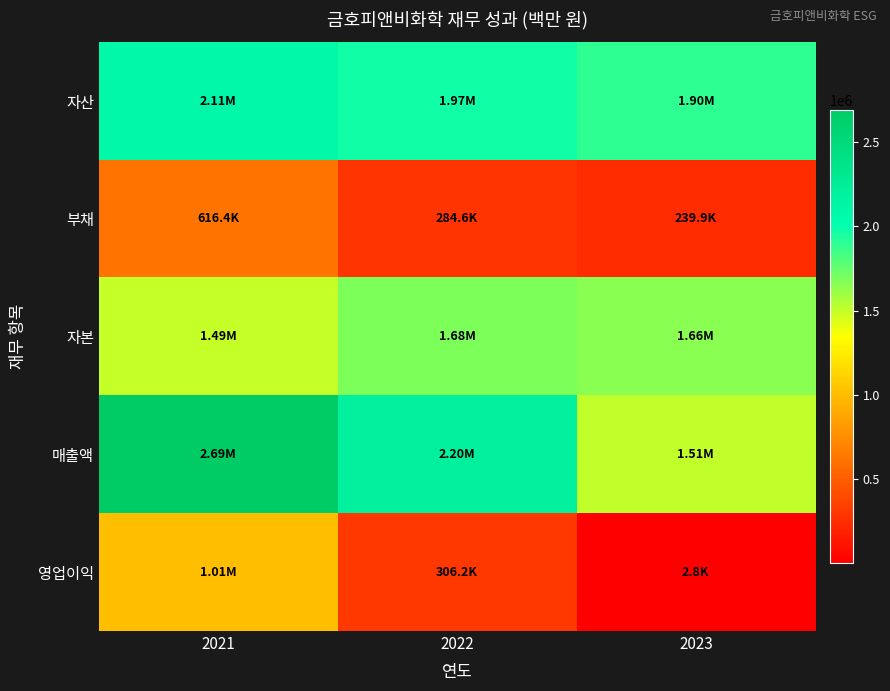

How many series are shown in this chart?

5